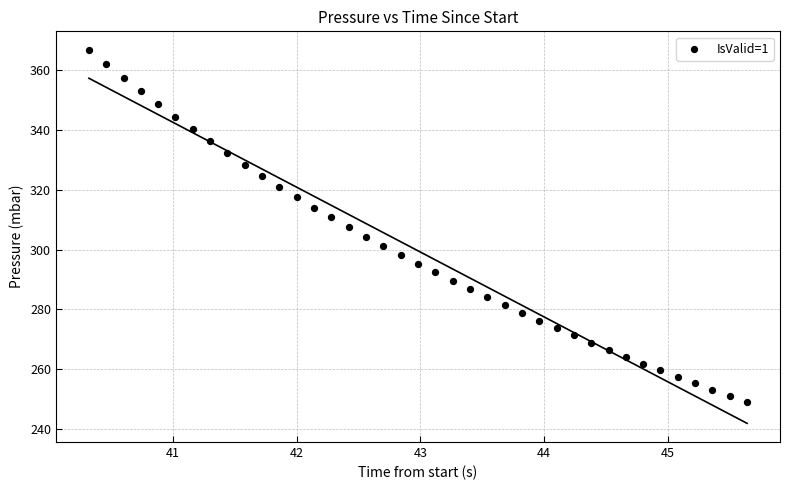

What is the range of Y values (max minus min)?

117.8